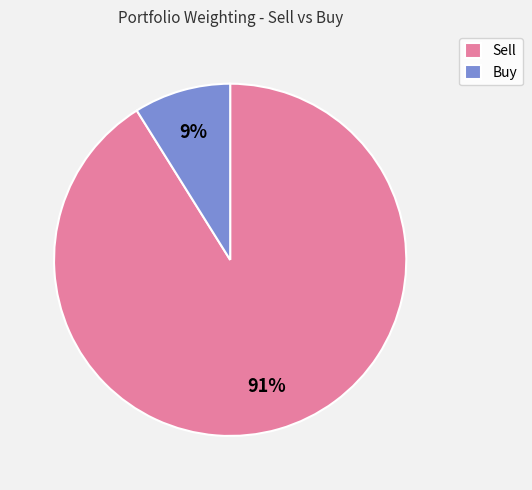

Between Buy and Sell, which is larger?

Sell